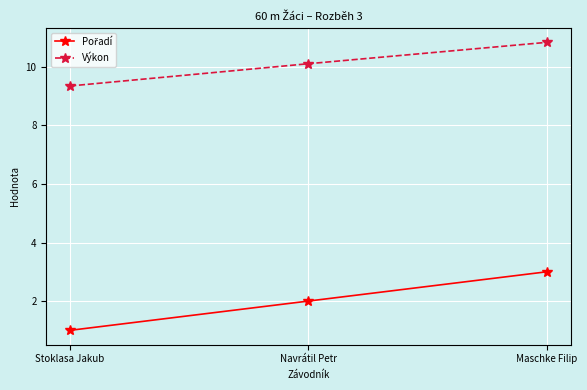

What is the minimum value shown in the chart?

1.0